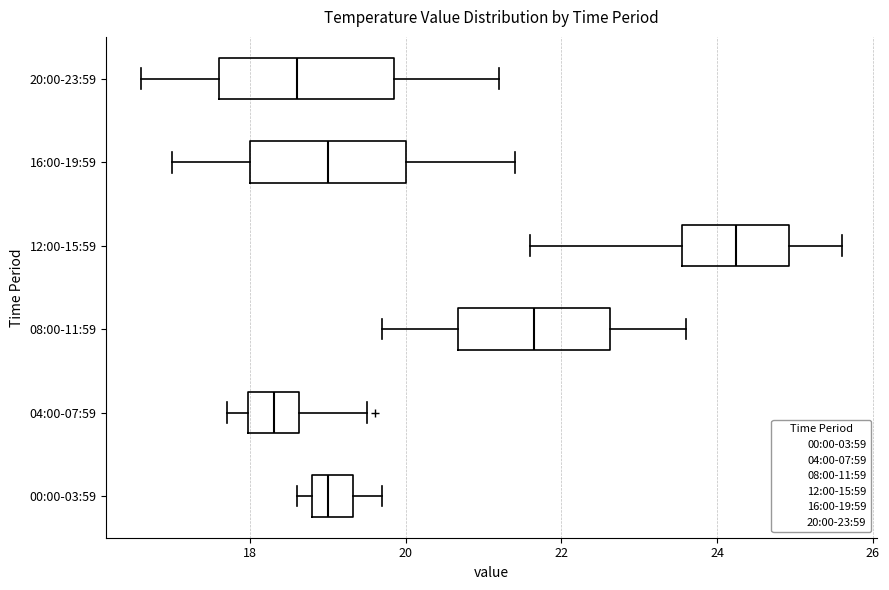

Reading bottom to top, read every box against the x-axis: the position of its median line, the range the box covers, and the ends of its whiskers. The values are not printed on the chart, so give them approximately, as read against the axis.

00:00-03:59: median 19.0, box 18.8 to 19.4, whiskers 18.6 to 19.8
04:00-07:59: median 18.4, box 18.0 to 18.6, whiskers 17.8 to 19.6
08:00-11:59: median 21.6, box 20.6 to 22.6, whiskers 19.8 to 23.6
12:00-15:59: median 24.2, box 23.6 to 25.0, whiskers 21.6 to 25.6
16:00-19:59: median 19.0, box 18.0 to 20.0, whiskers 17.0 to 21.4
20:00-23:59: median 18.6, box 17.6 to 19.8, whiskers 16.6 to 21.2